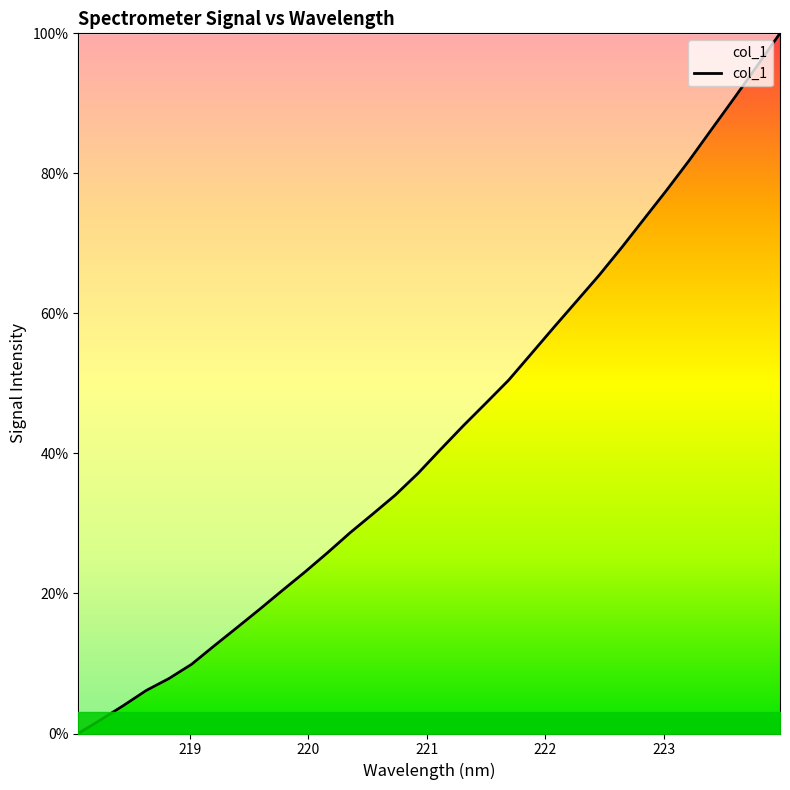

What is the greatest value displayed?

100.0